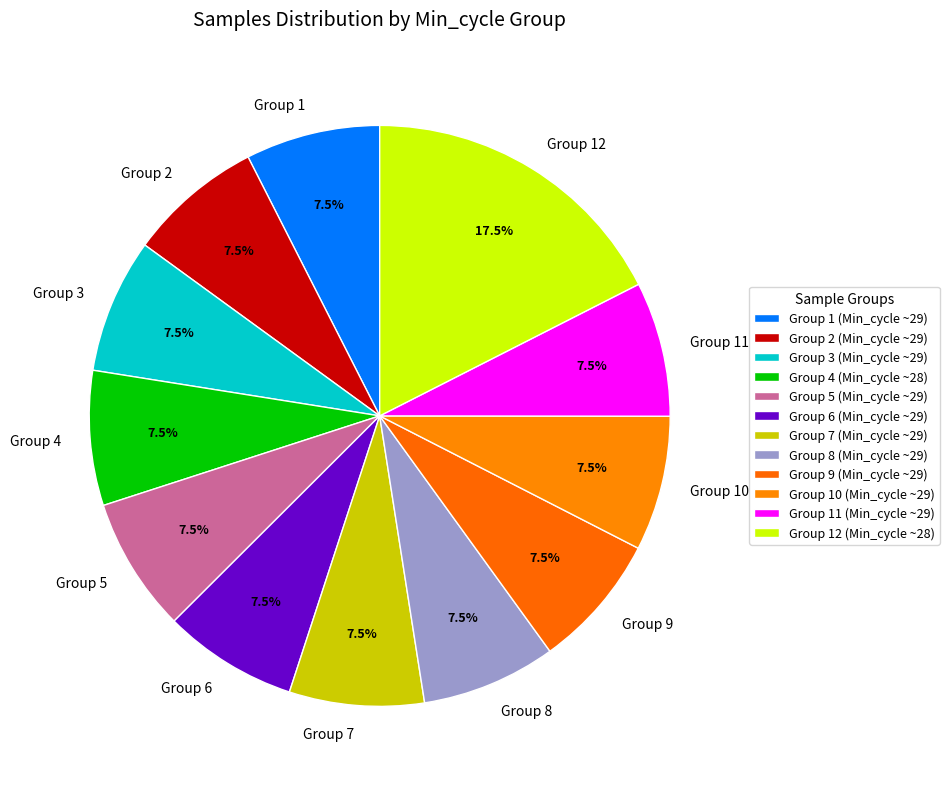

Do Group 6 and Group 5 together represent more than half of the pie?

No